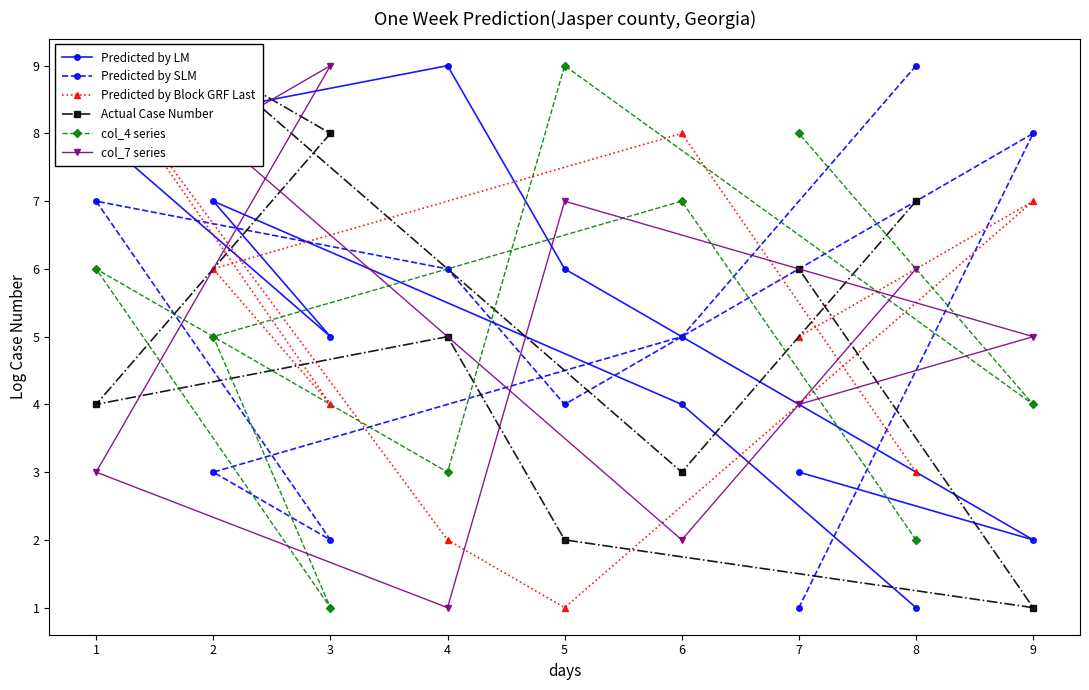

Where is the first local minimum for Predicted by SLM?

3